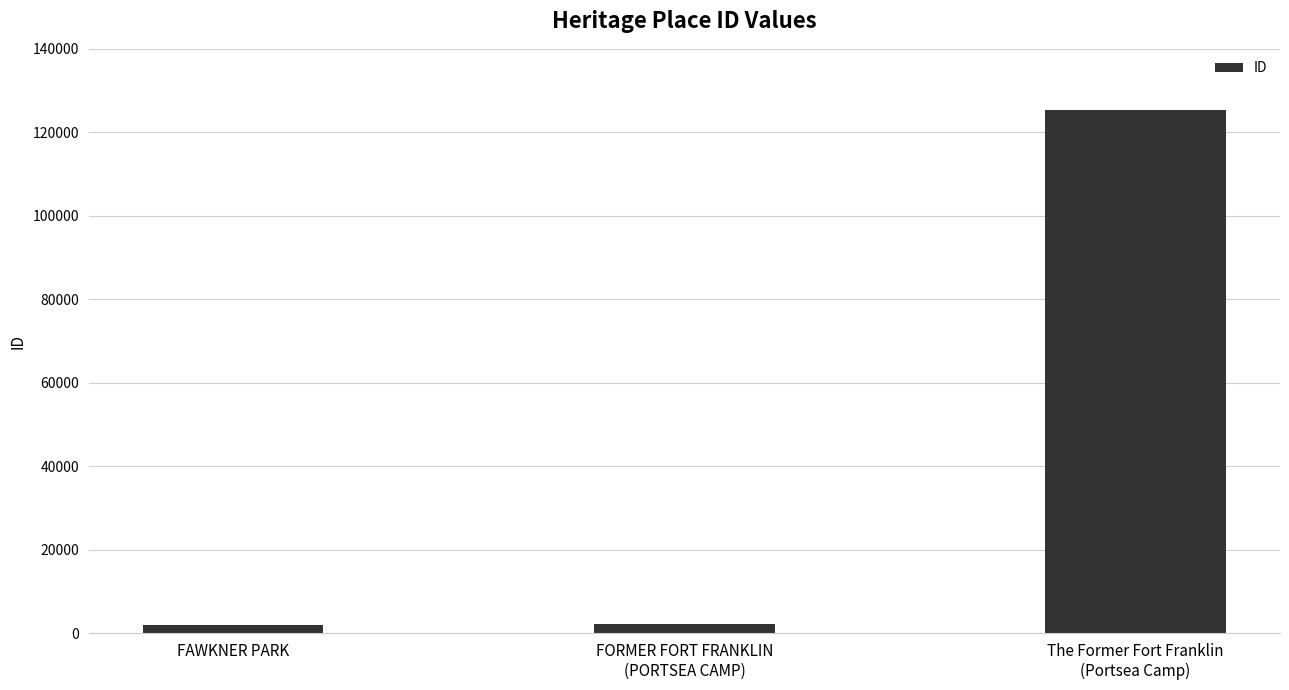

What is the sum of all values?

129537